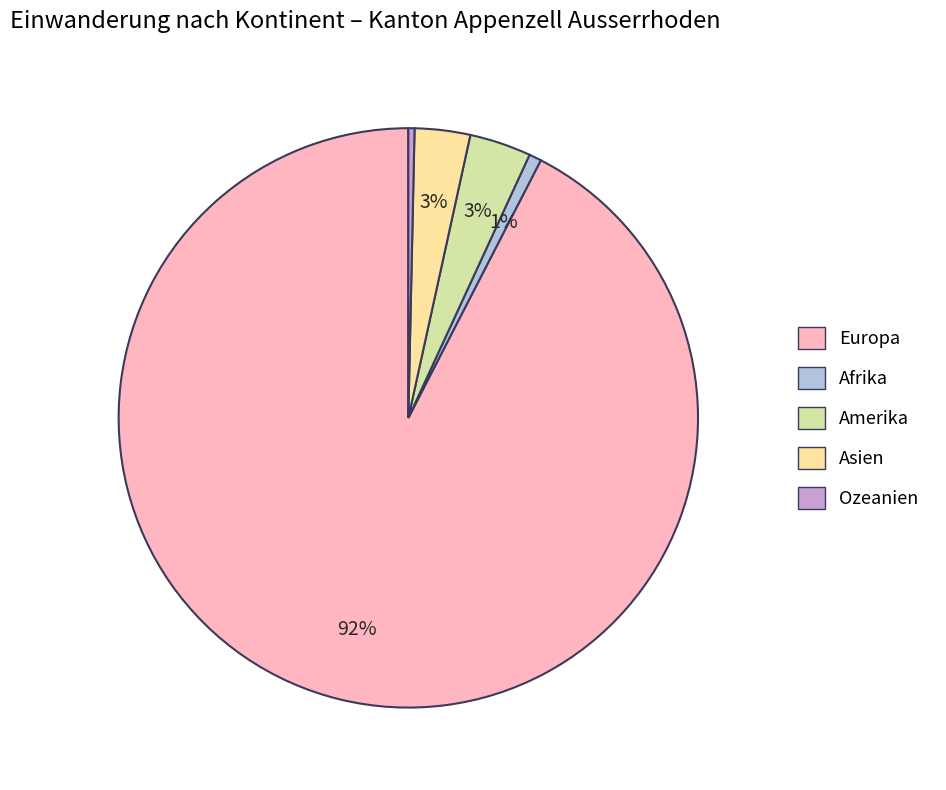

To the nearest percent, what portion does Asien represent?

3%